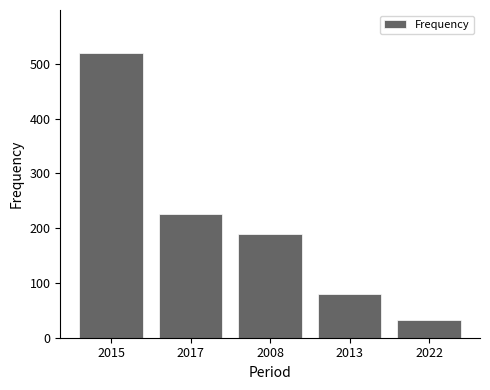

Are the bars horizontal?

No